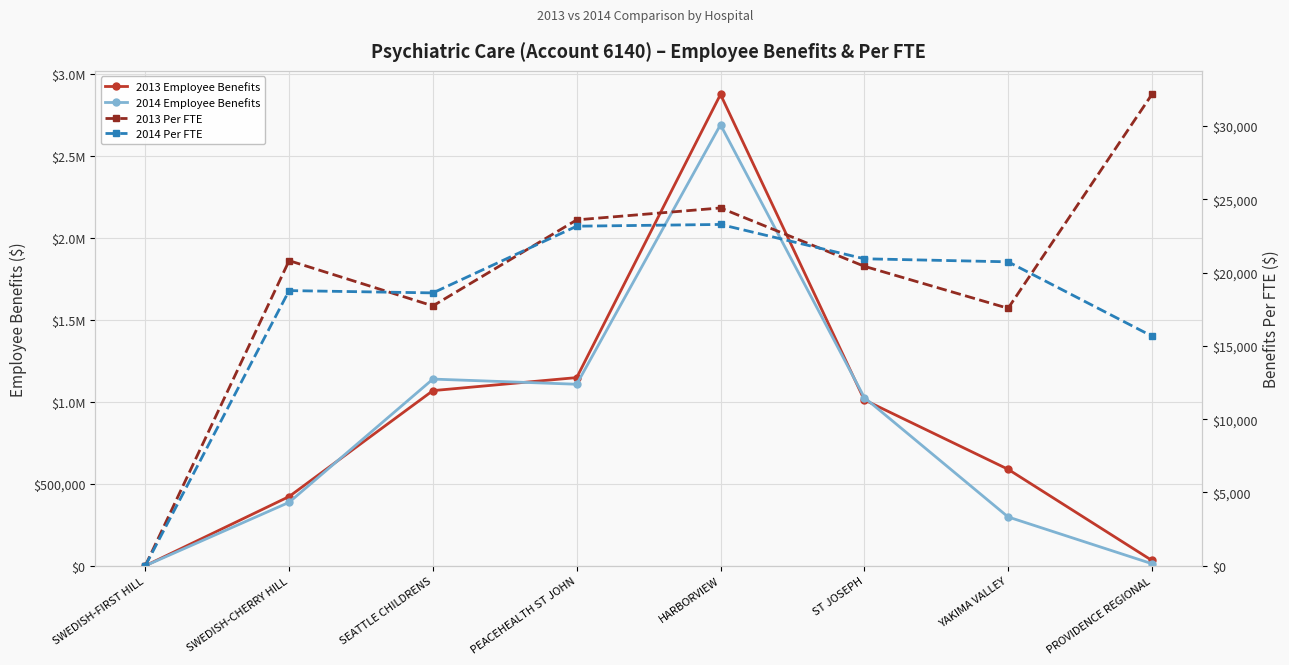

How many lines are shown in the chart?

4